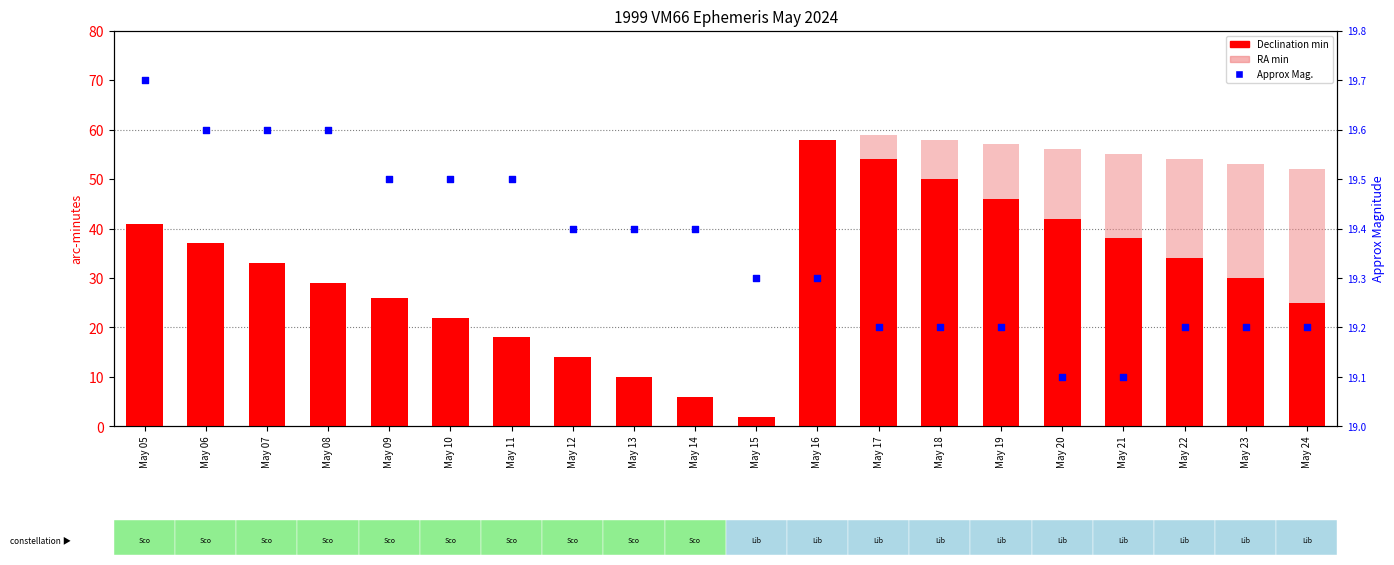

Which series contains the lowest Y value?

RA min